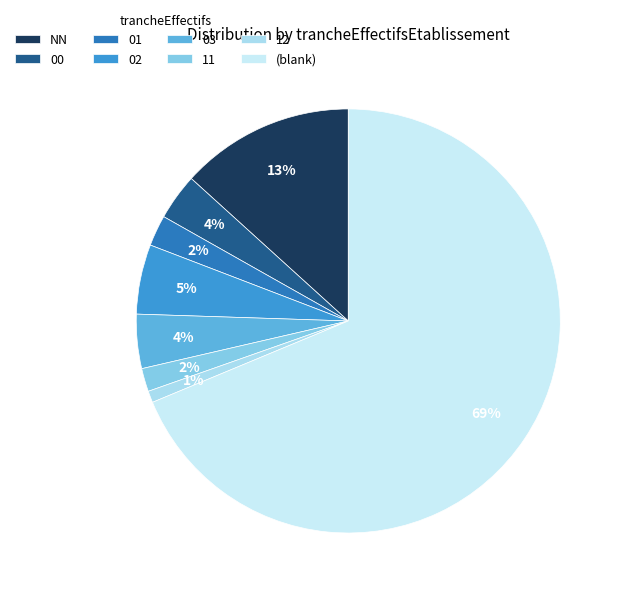

Which slice is the largest?

(blank)